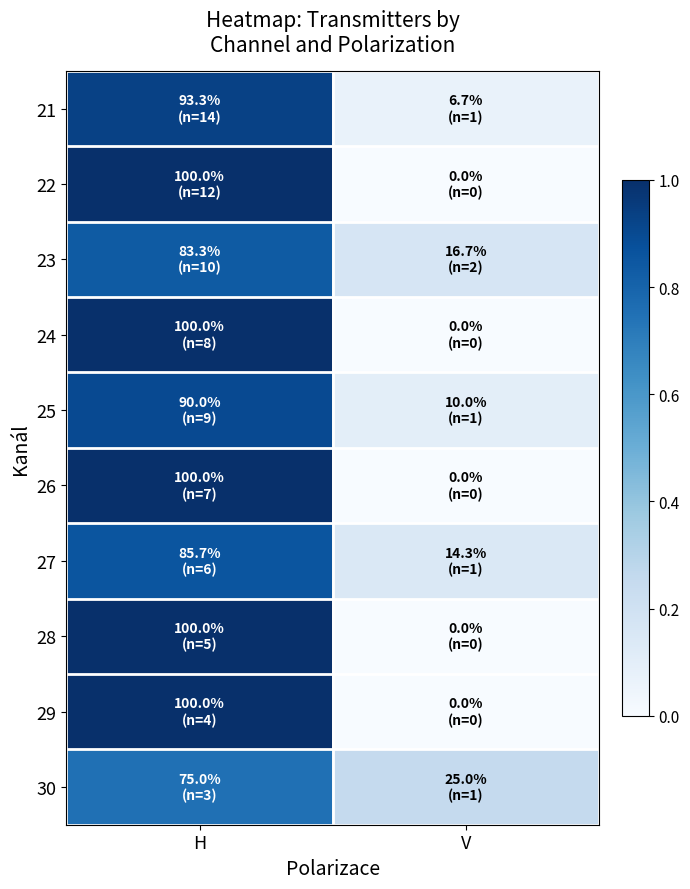

Which has a higher value, H or V?

H